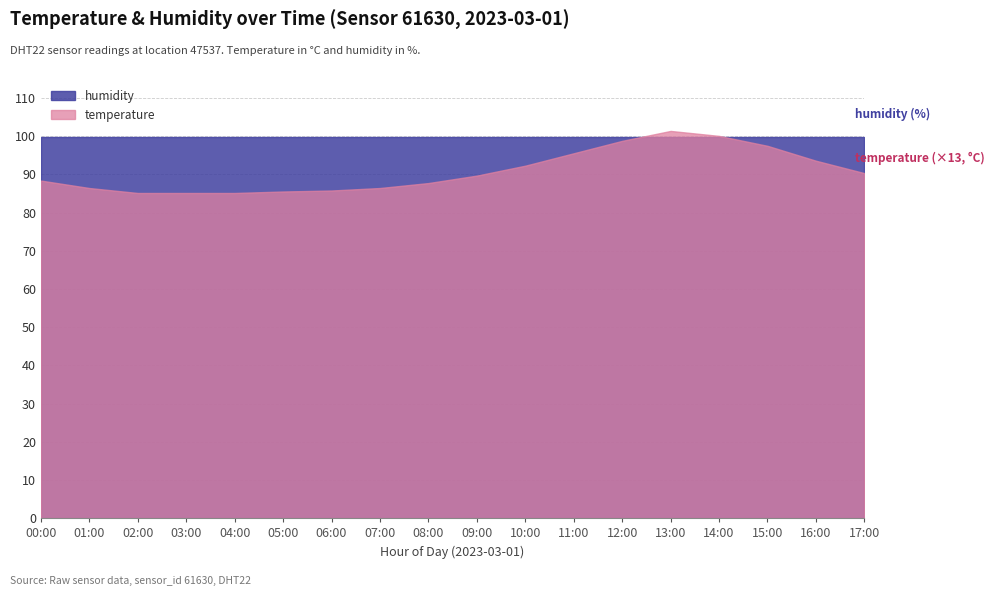

Which has a higher value, 08:00 or 00:00?

00:00